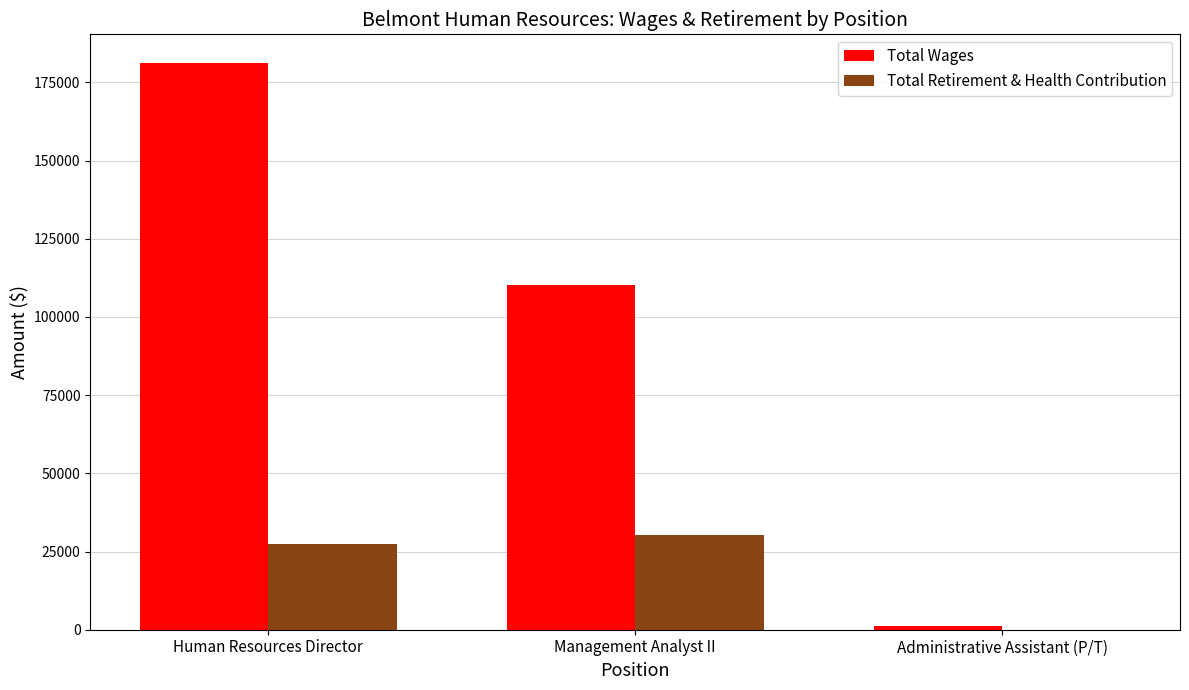

Is the value of Total Wages at Human Resources Director greater than the value of Total Retirement & Health Contribution at Human Resources Director?

Yes